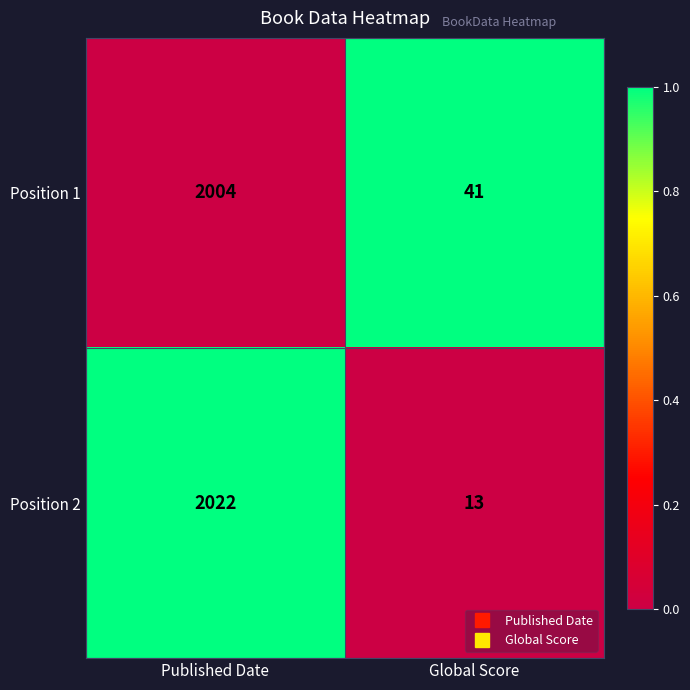

The value of Position 2 at Global Score is 13. True or false?

True